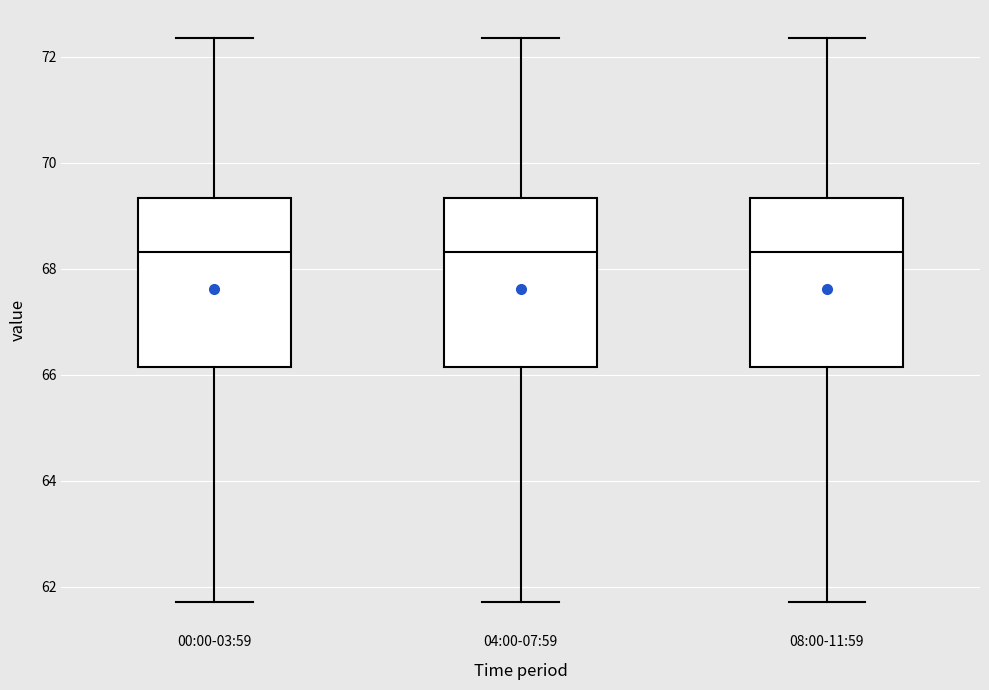

Where does the median line of the box for 08:00-11:59 sit on the y-axis? The values are not printed on the chart, so give them approximately, as read against the axis.

68.4